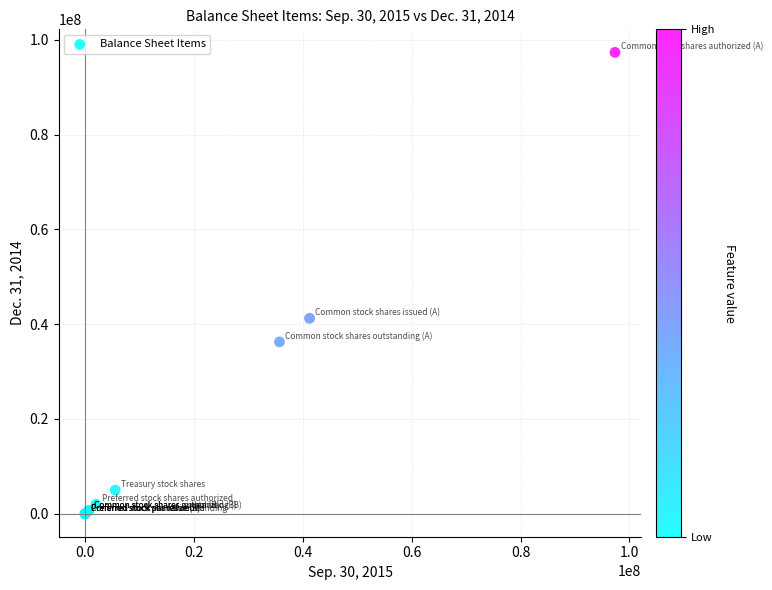

What Y value in the scatter plot is closest to 48668850?

41224792.0